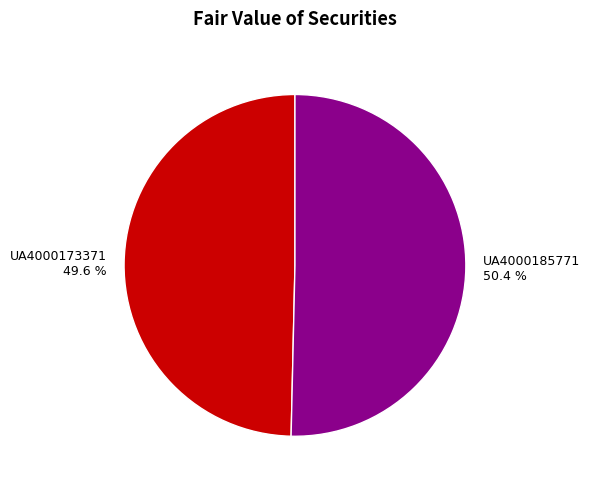

How many slices are in this pie chart?

2